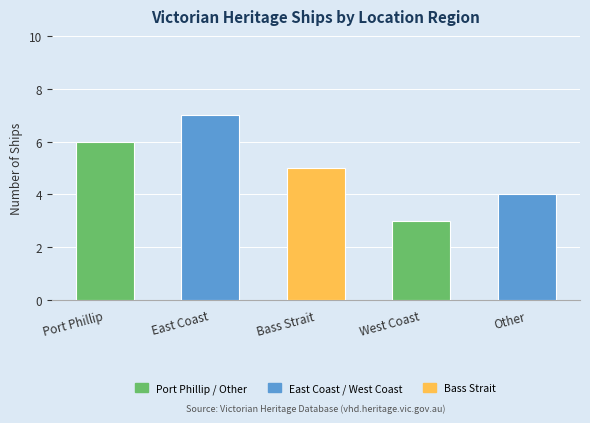

The value at Other is 4. True or false?

True